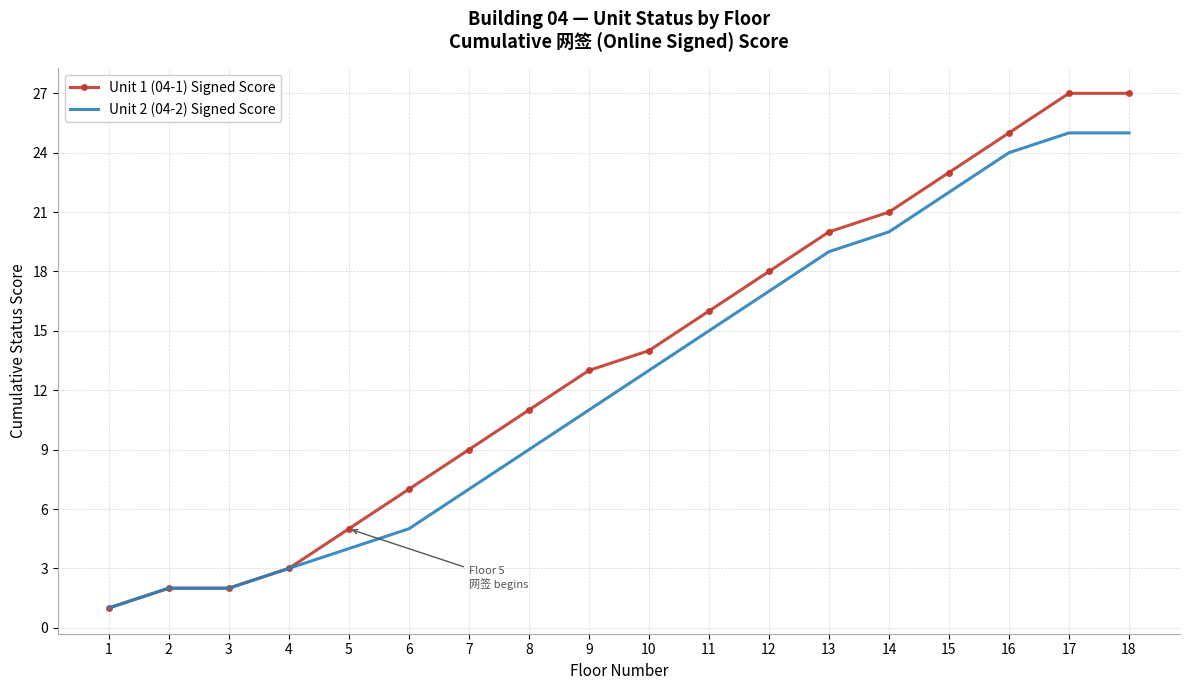

Which series has the largest range (max minus min)?

Unit 1 (04-1) Signed Score